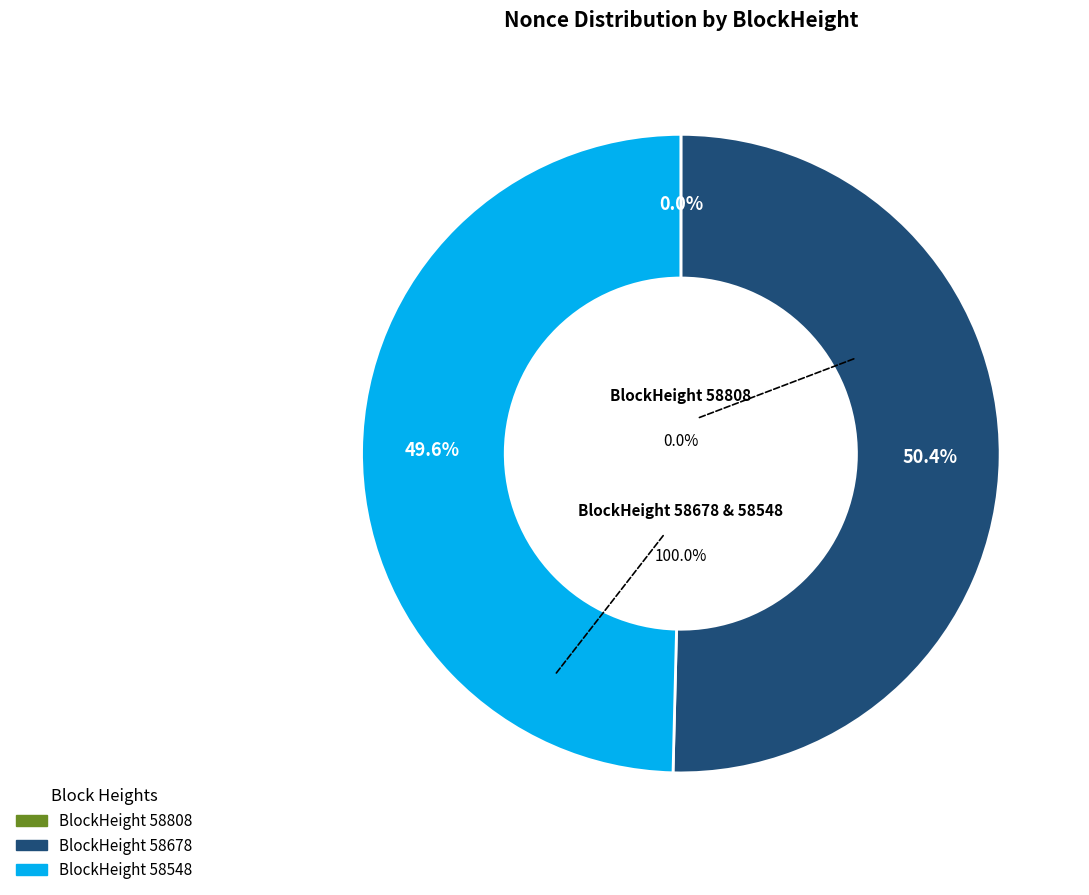

The 58808 slice represents 12% of the pie. True or false?

False